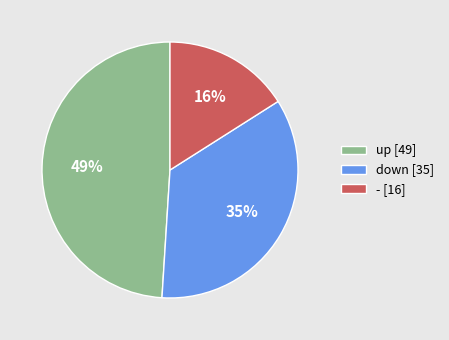

To the nearest percent, what is the difference between the - and up slice percentages?

33%